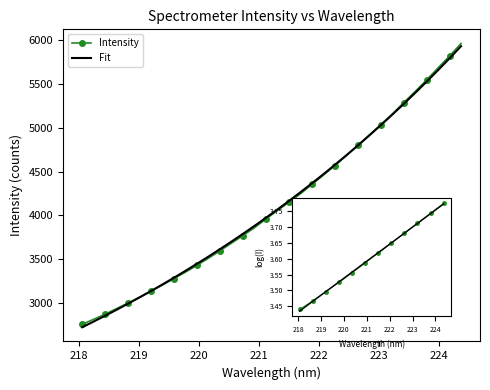

What is the greatest value displayed?

5961.9